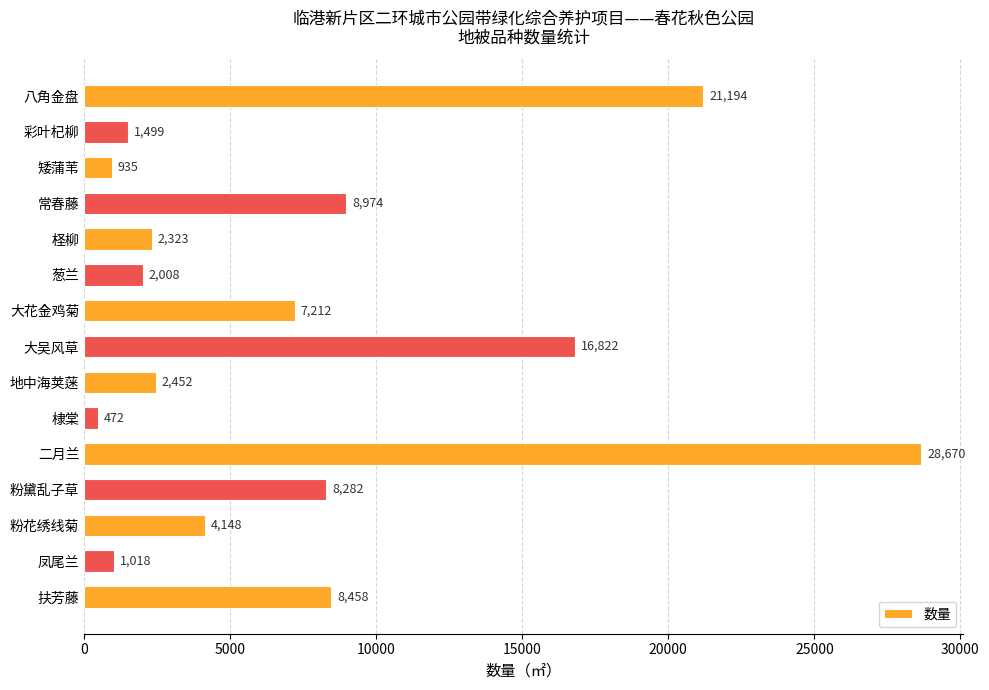

Which label corresponds to the smallest value in the chart?

棣棠